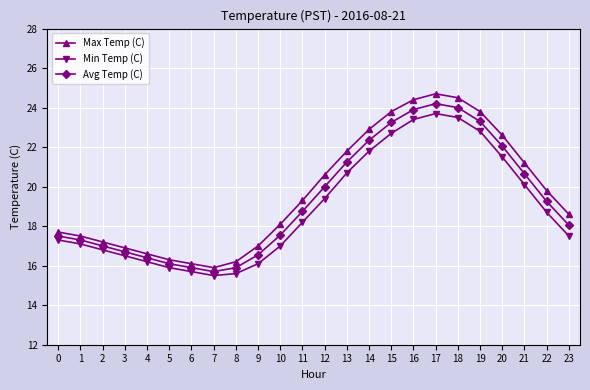

True or false: Min Temp (C) and Avg Temp (C) cross at least once.

False